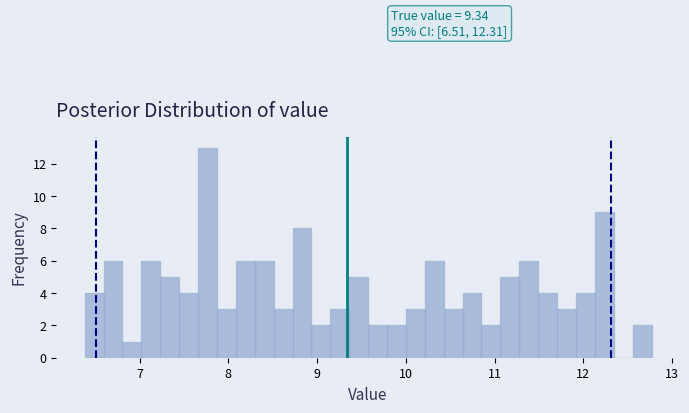

Read against the x-axis, roughly where is the centre of the tallest bar?

7.8